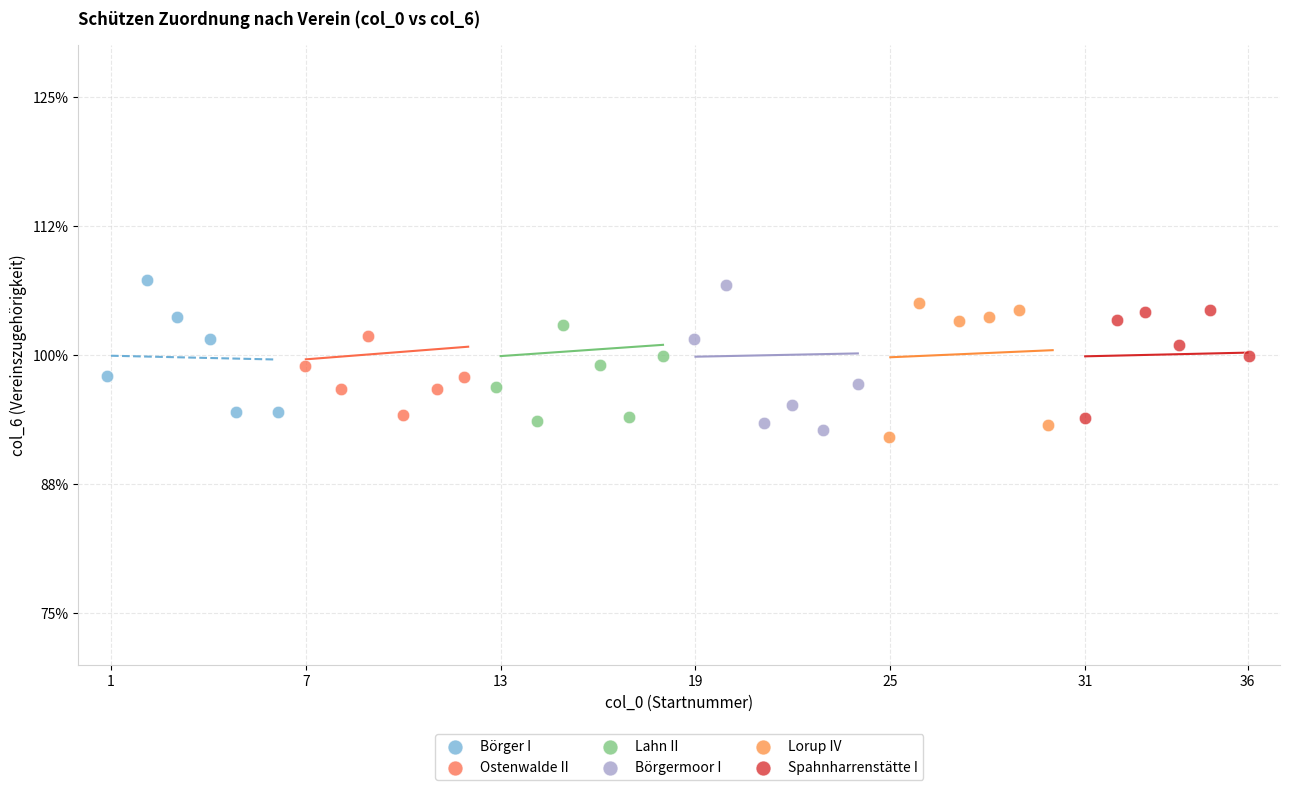

What are all the series names shown in the legend?

Börger I, Ostenwalde II, Lahn II, Börgermoor I, Lorup IV, Spahnharrenstätte I